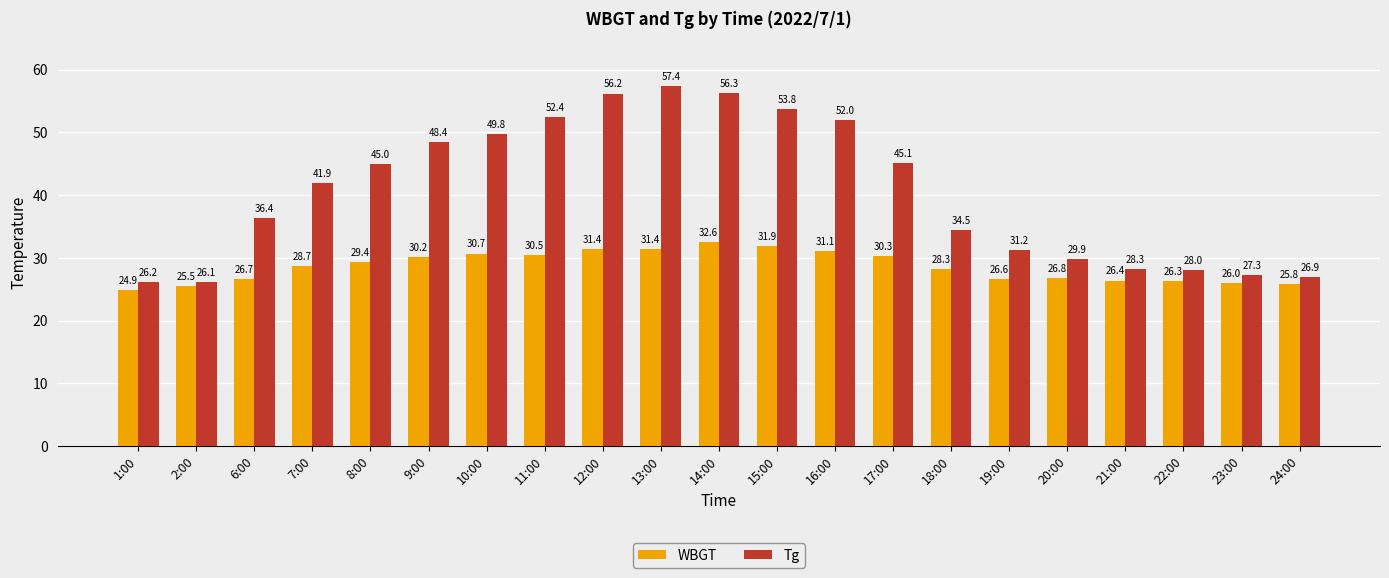

What is the sum of all WBGT values?

601.5